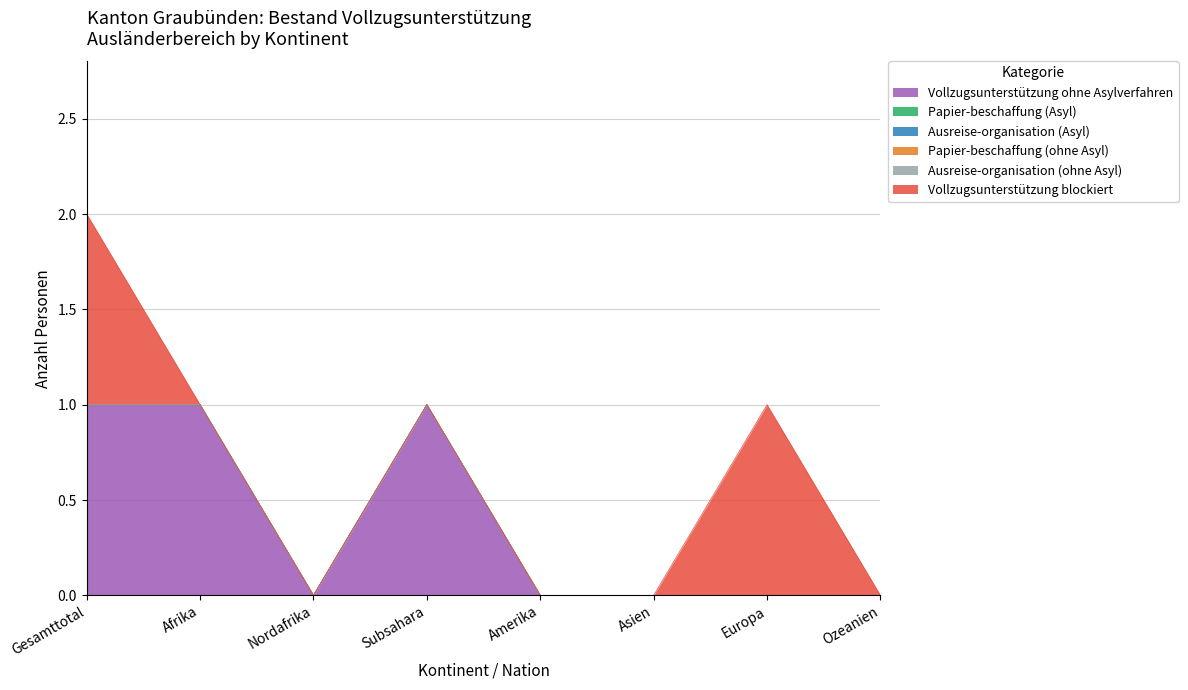

True or false: Papier-beschaffung (ohne Asyl) and Ausreise-organisation (ohne Asyl) intersect in this chart.

False